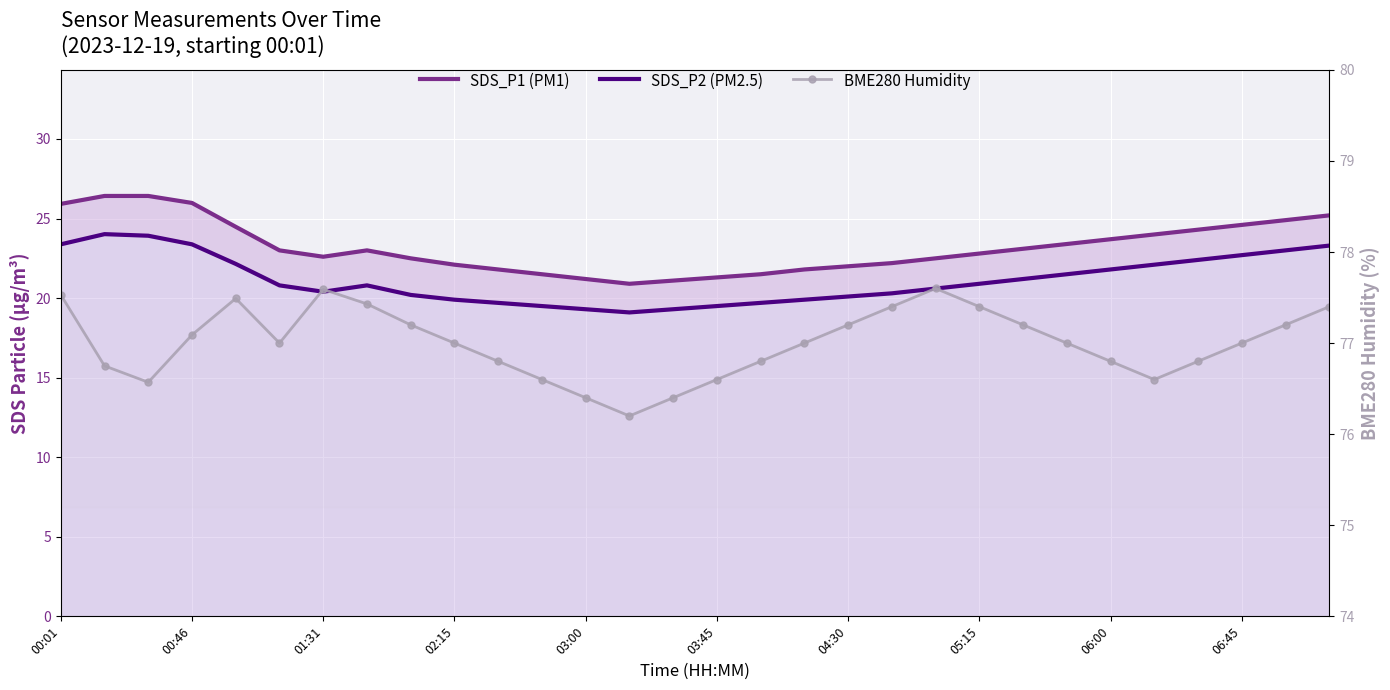

At which label does SDS_P1 (PM1) first exceed 23?

00:01